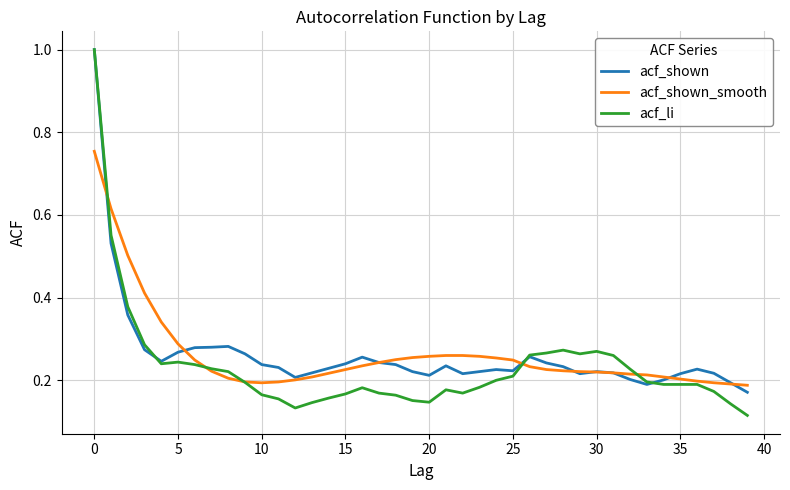

What is the maximum value shown in the chart?

1.0